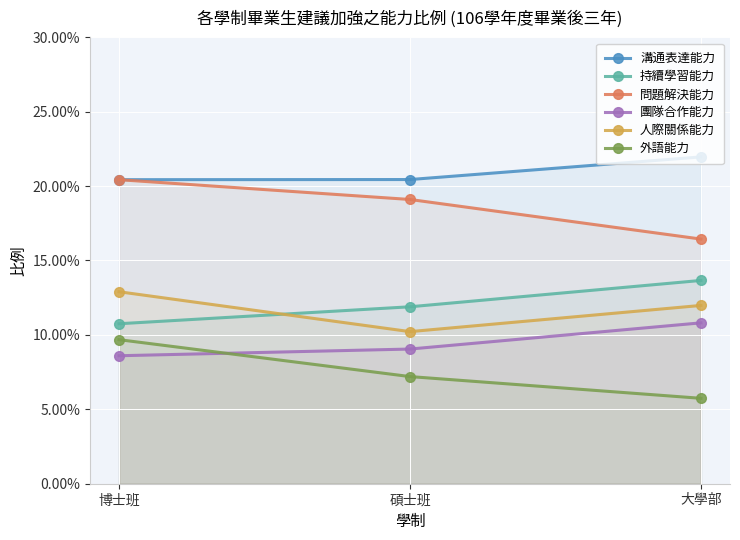

What is the maximum value for 人際關係能力?

0.1